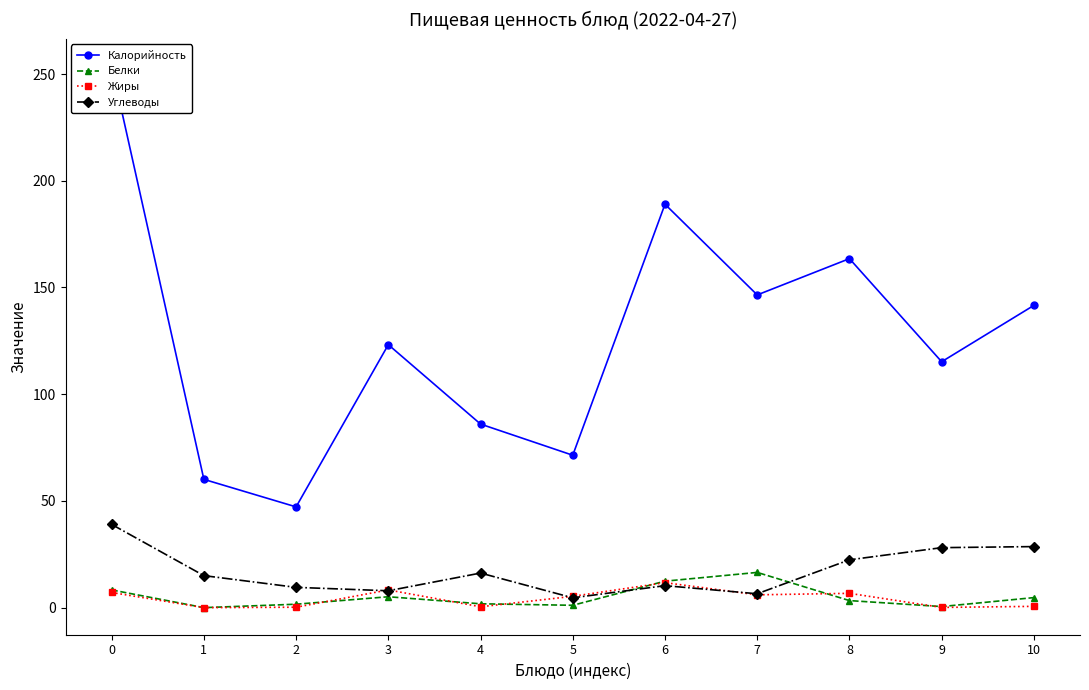

What is the difference between the Углеводы values at 8 and 9?

5.7